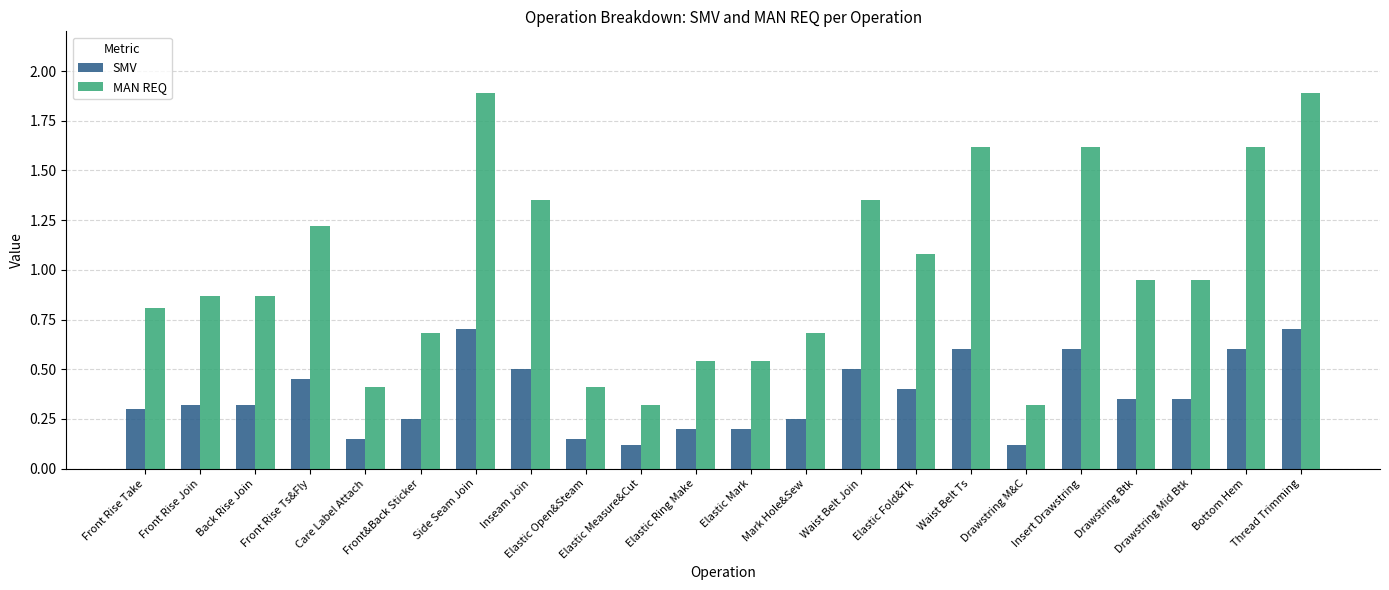

Between Side Seam Join and Drawstring M&C, which series saw the biggest shift?

MAN REQ